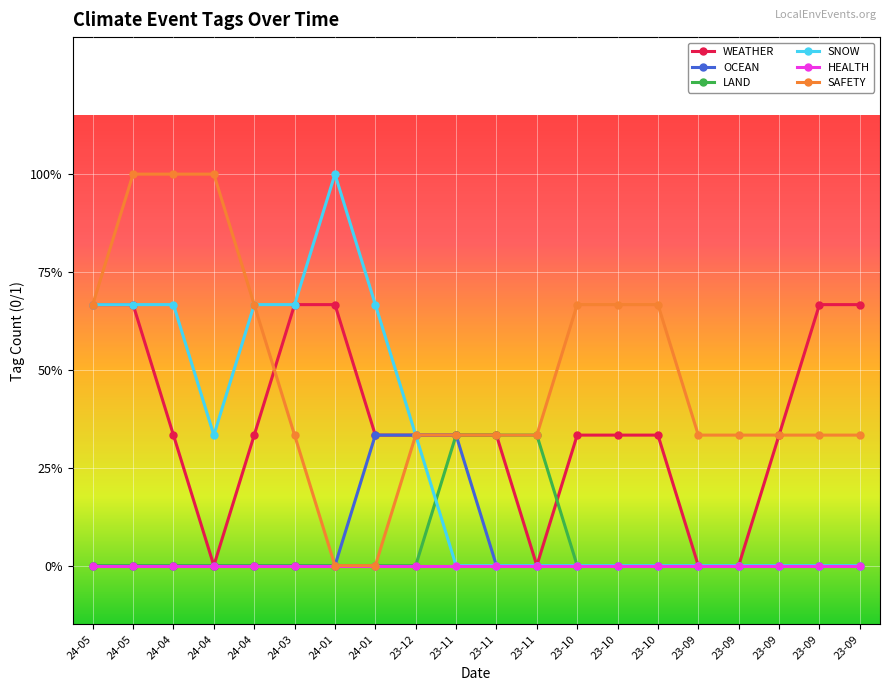

Which has a higher value, 23-12 or 23-10?

23-12